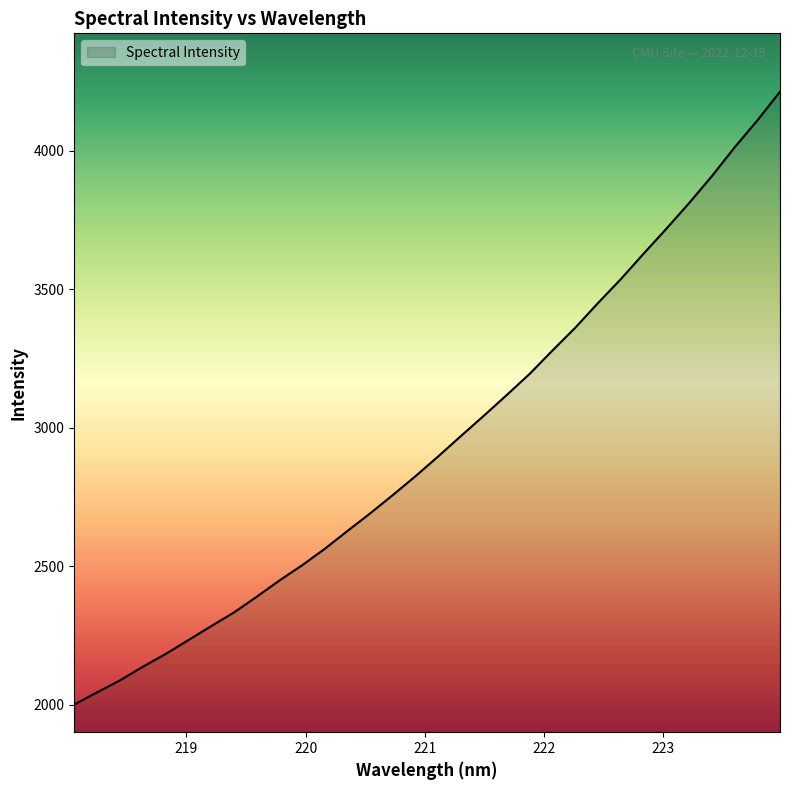

How many lines are shown in the chart?

1